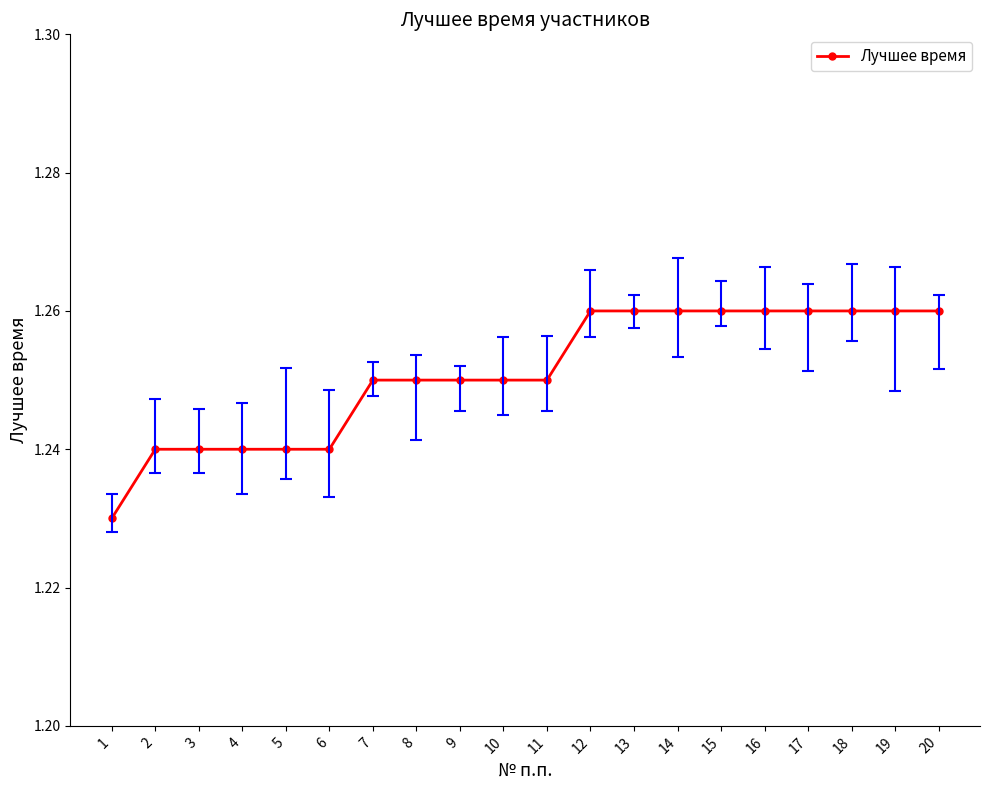

The chart shows a value of 0.7 at 18. True or false?

False